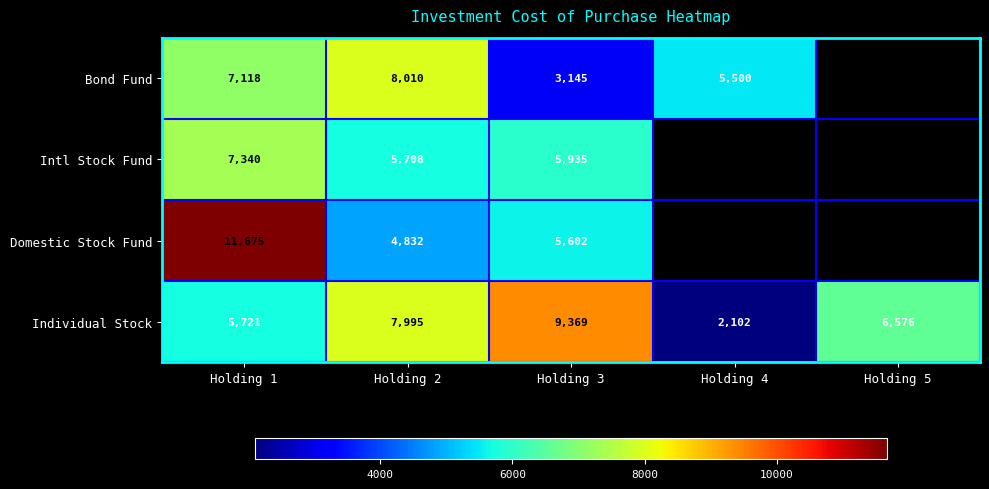

What is the spread (max minus min) of values at Holding 2?

3178.0